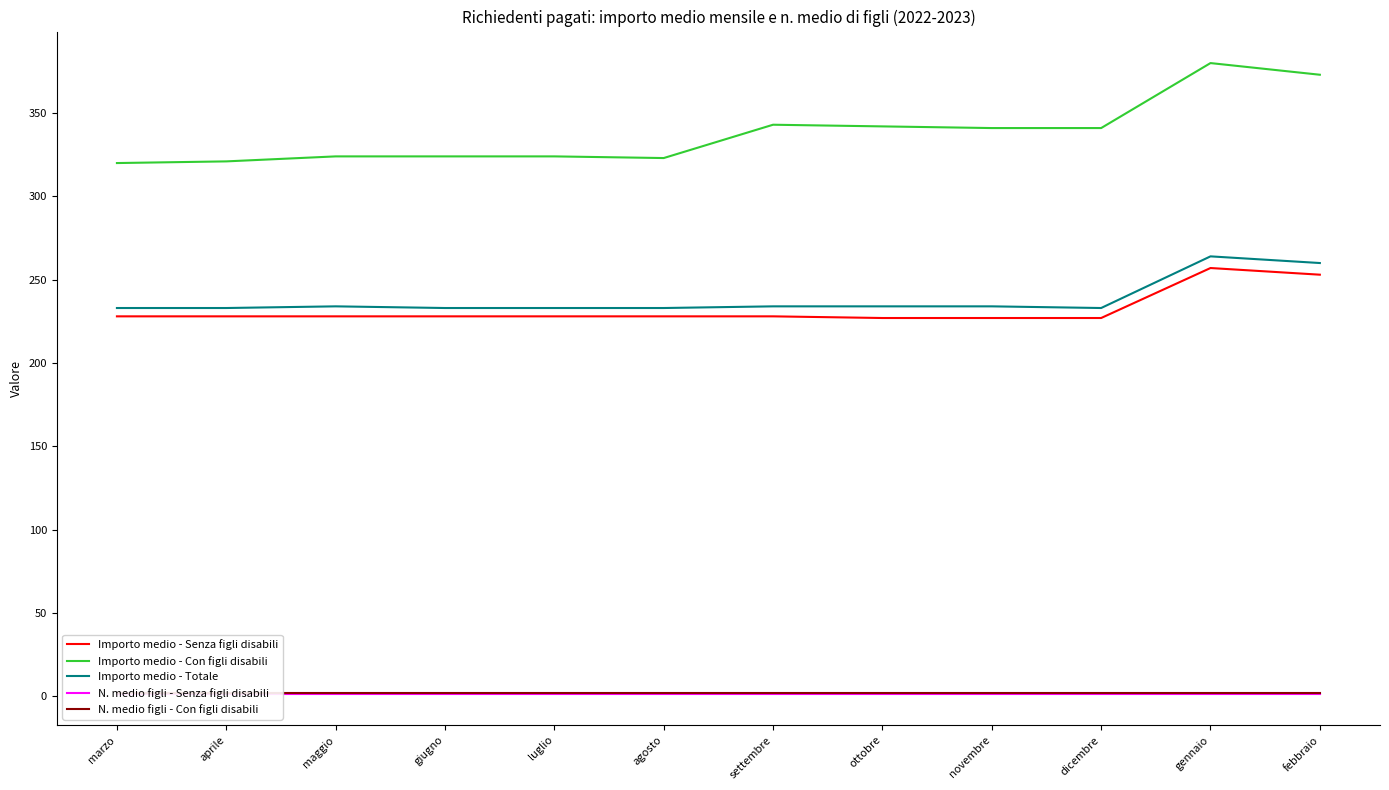

Which series has the largest range (max minus min)?

Importo medio - Con figli disabili